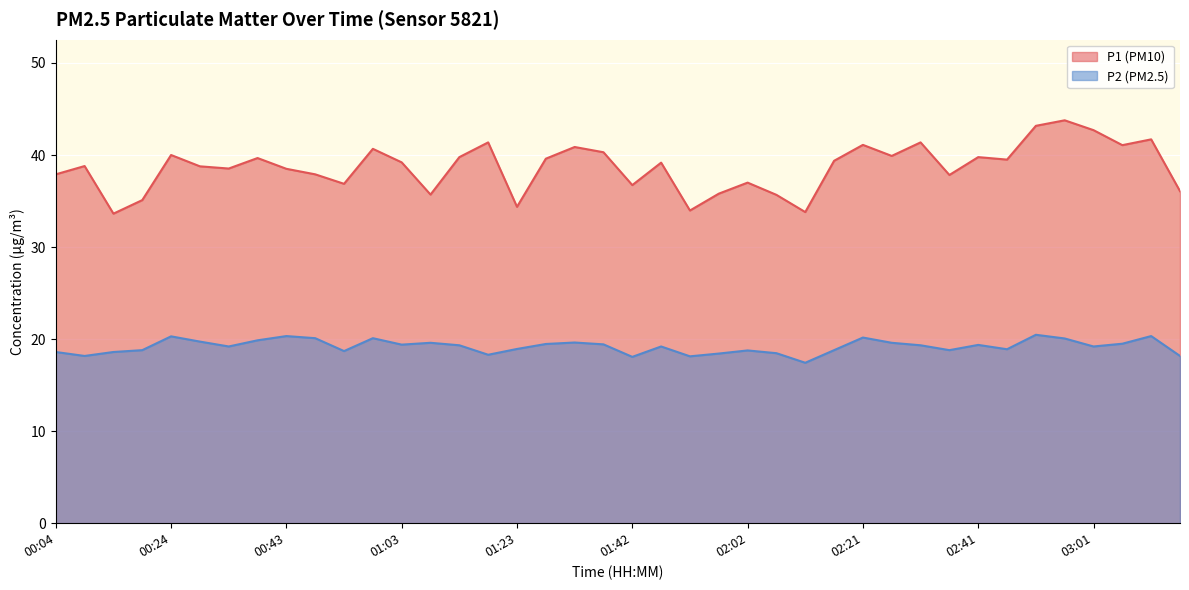

Which series has the largest total across all categories?

P1 (PM10)